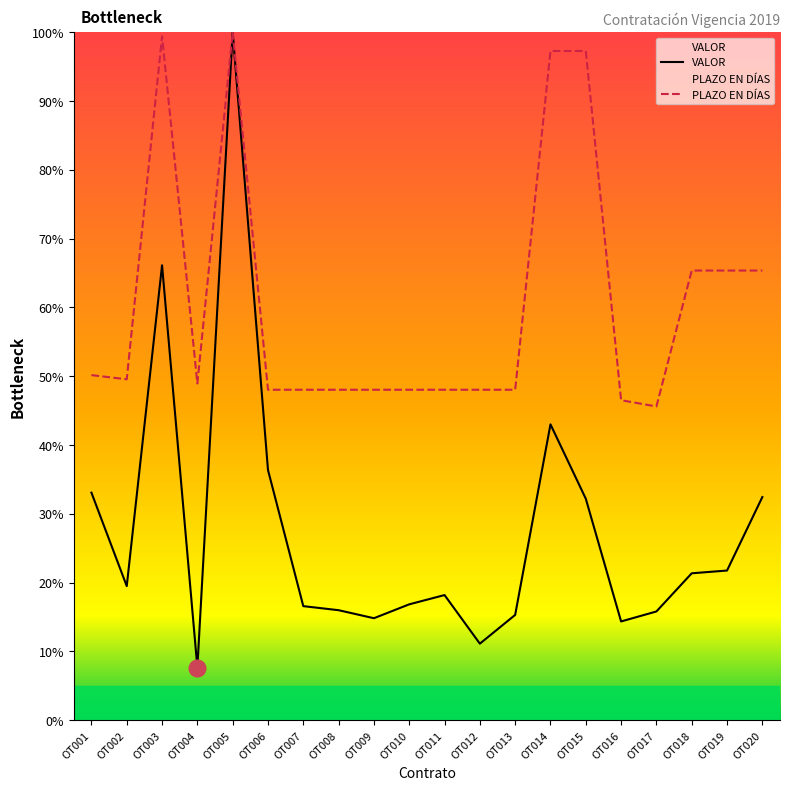

What is the difference between the maximum and minimum values in the VALOR series?

92.4